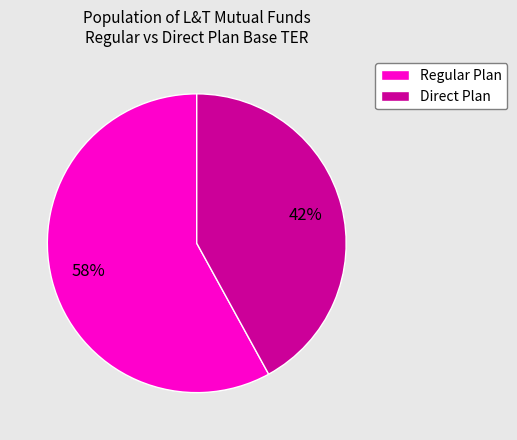

Which slice is the smallest?

Direct Plan